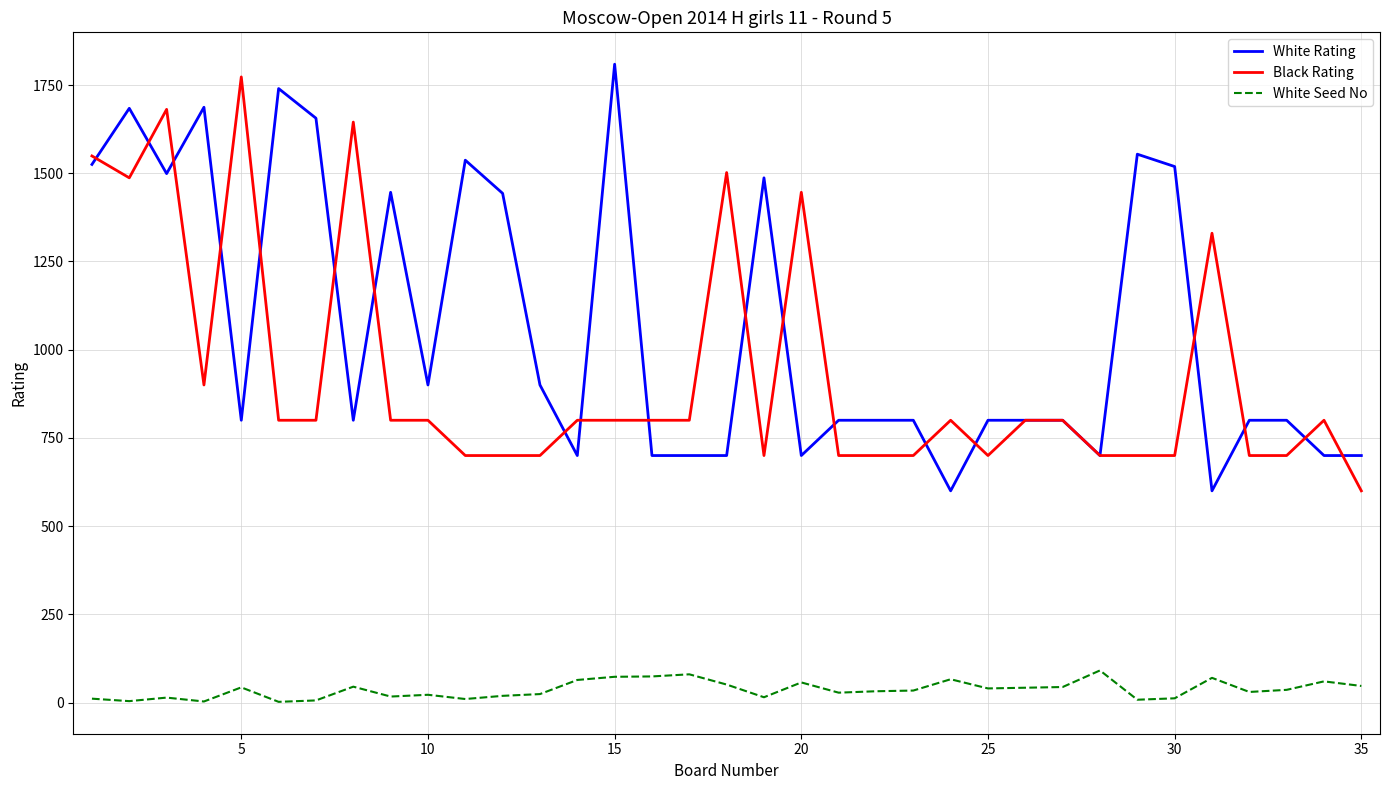

True or false: White Seed No and White Rating cross at least once.

False